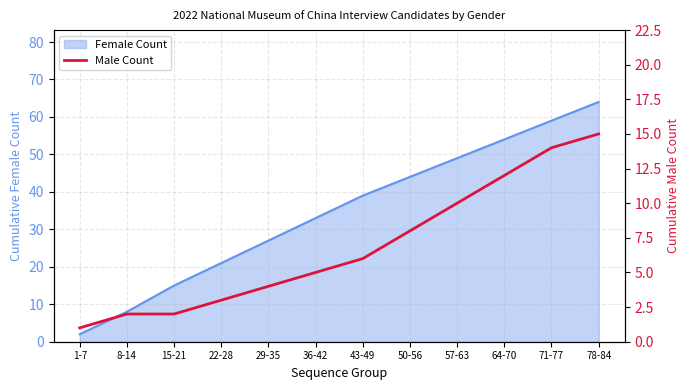

The Female Count series shows 33 at 36-42. True or false?

True